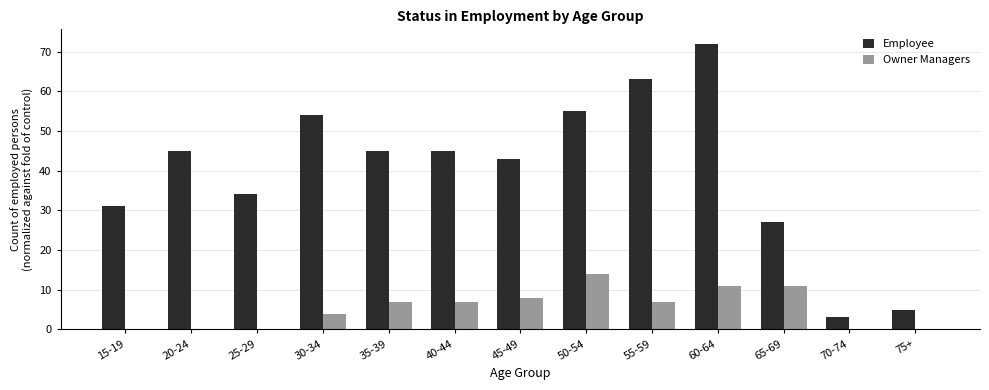

What is the sum of all Employee values?

522